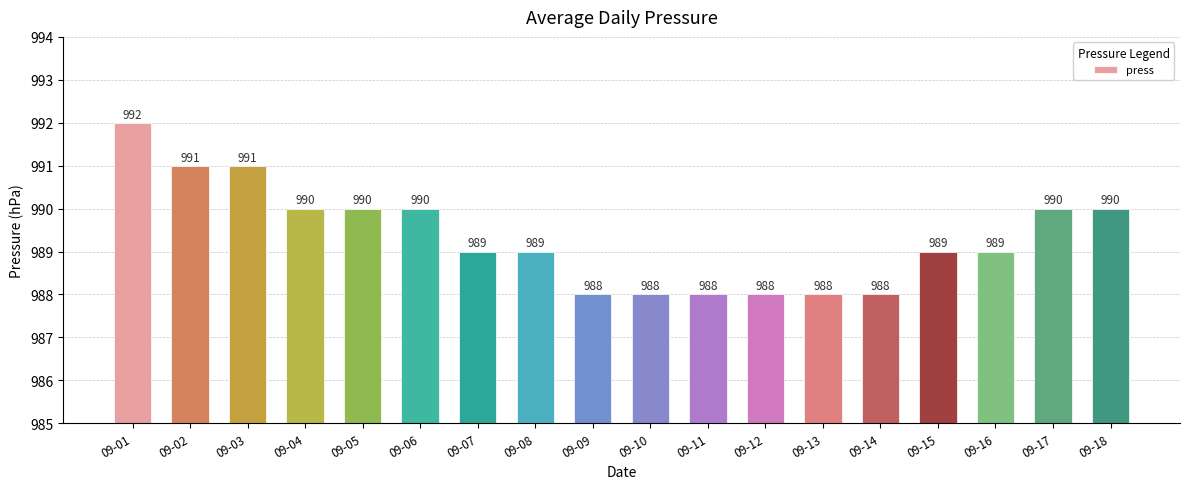

Reading left to right, what are all the values shown in this chart?

09-01=992	09-02=991	09-03=991	09-04=990	09-05=990	09-06=990	09-07=989	09-08=989	09-09=988	09-10=988	09-11=988	09-12=988	09-13=988	09-14=988	09-15=989	09-16=989	09-17=990	09-18=990